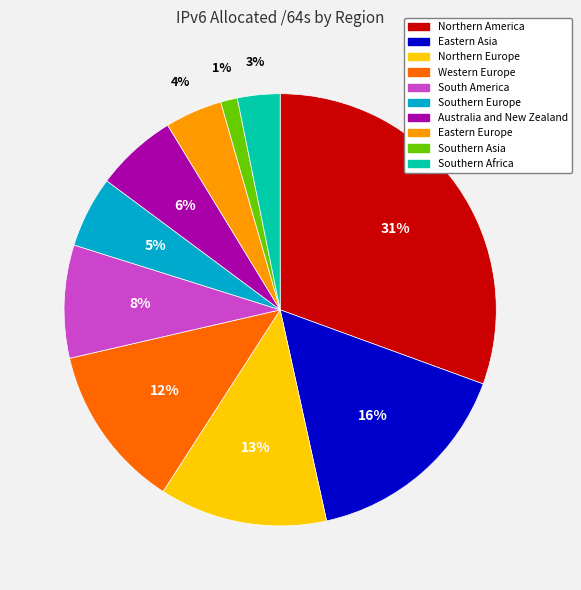

How many slices are in this pie chart?

10